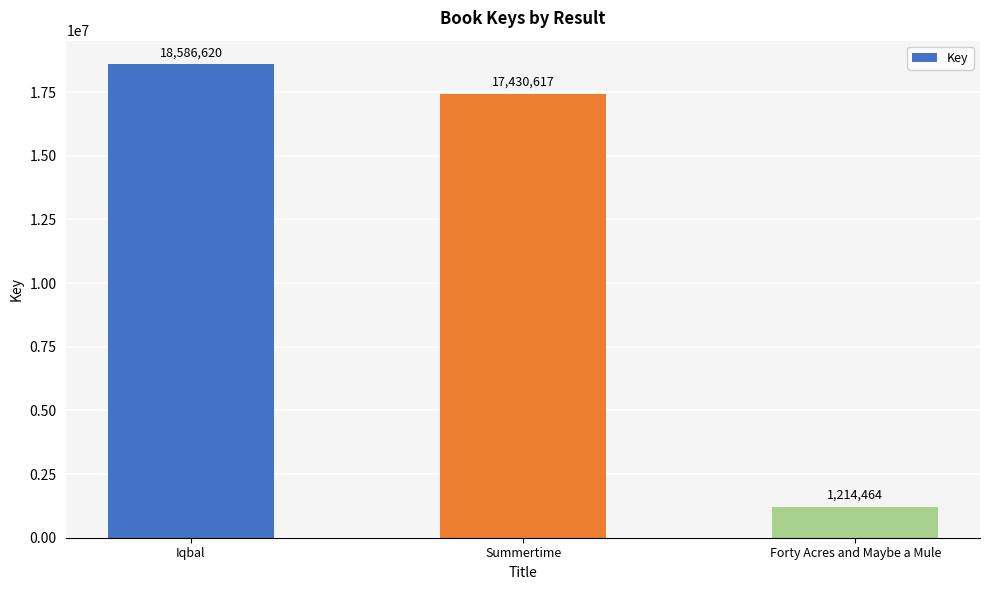

What position from the right is Forty Acres and Maybe a Mule?

1